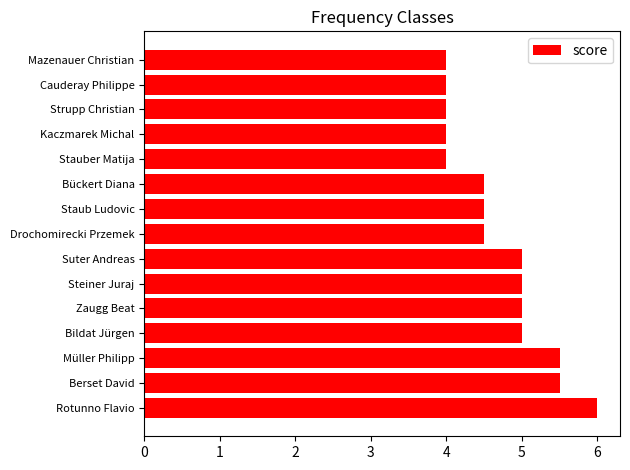

What is the approximate value at Bildat Jürgen?

5.0